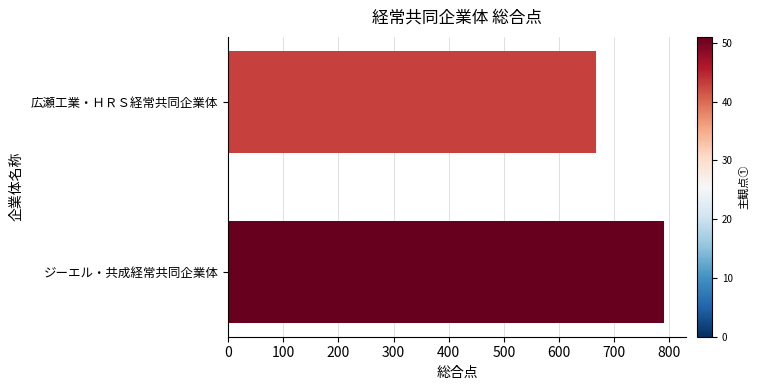

Are the bars grouped side by side (vs. stacked)?

No